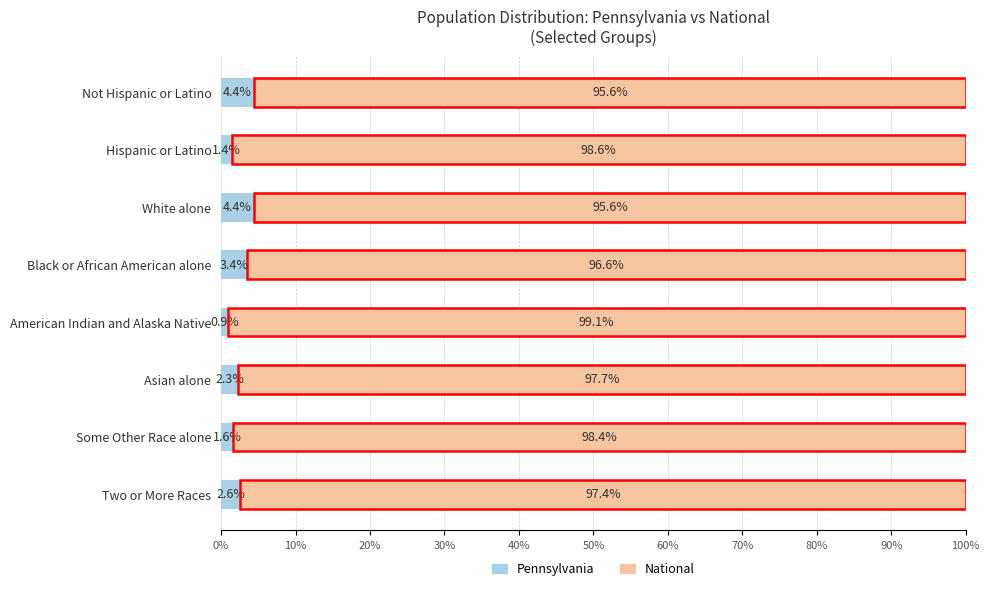

What is the difference between the Pennsylvania values at Some Other Race alone and Two or More Races?

1.0